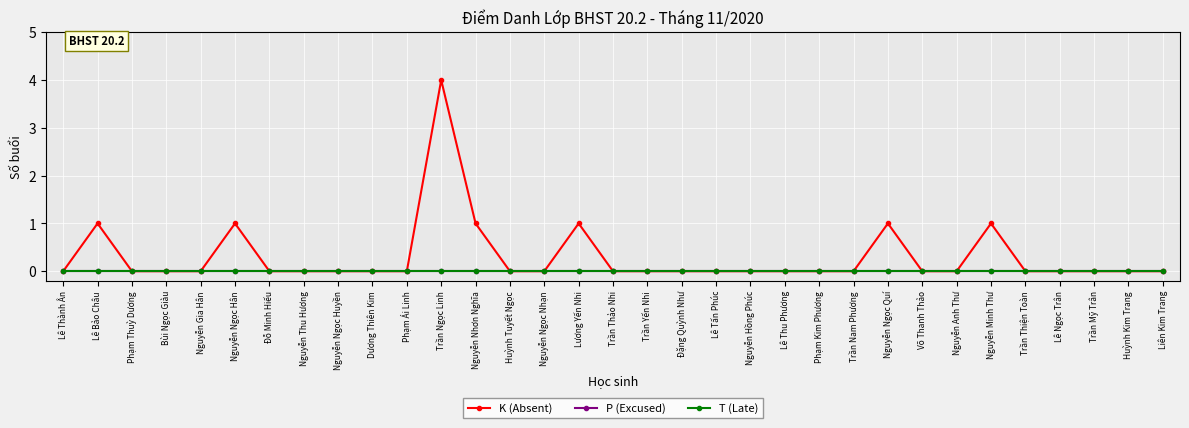

True or false: T (Late) has a value of 0 at Phạm Kim Phương.

True